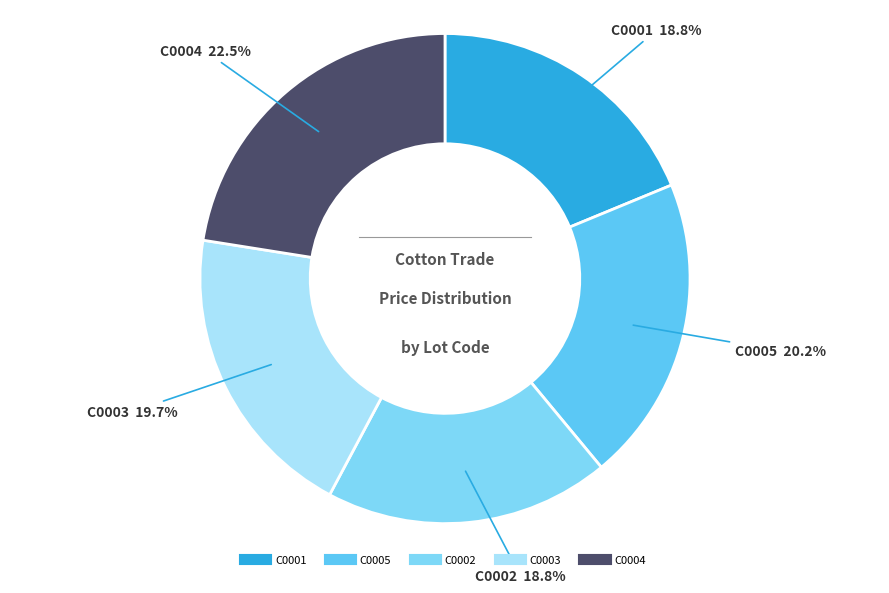

What is the total percentage of C0004 and C0001?

41.3%